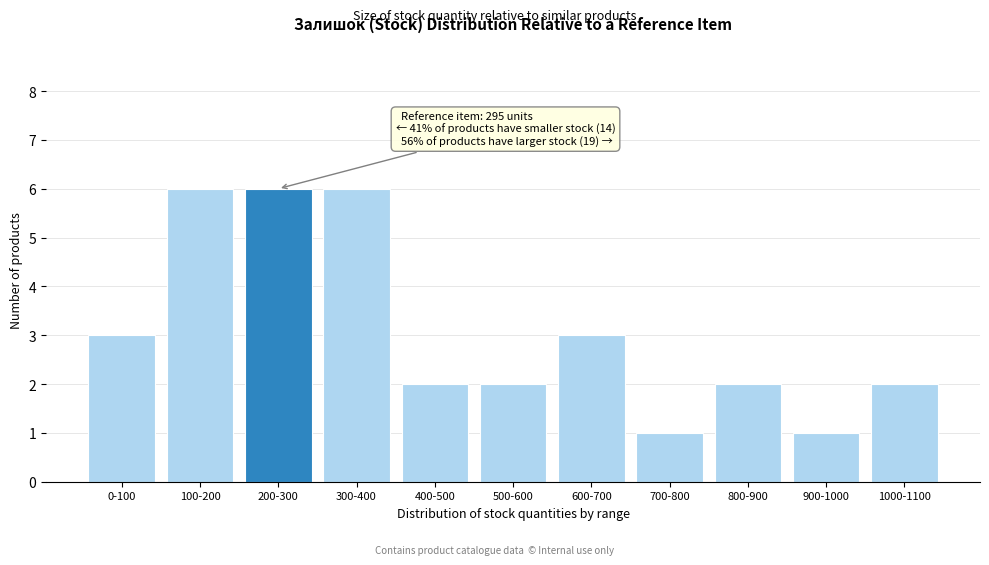

Reading left to right, what are all the values shown in this chart?

3	6	6	6	2	2	3	1	2	1	2